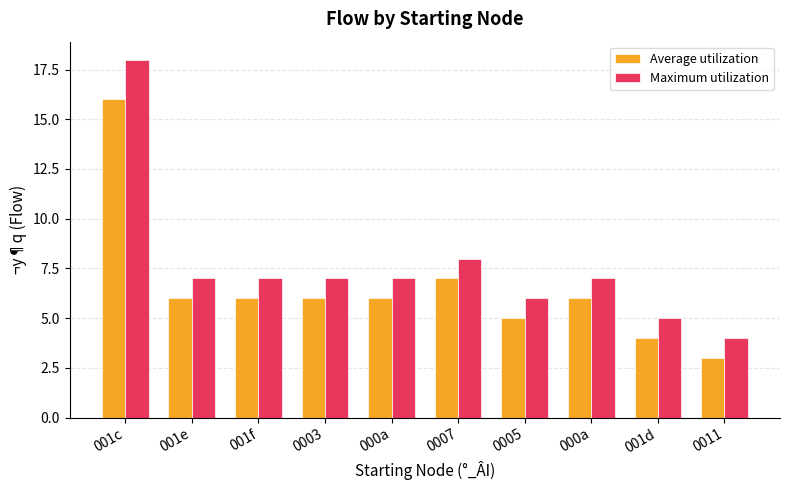

Count the number of categories in the chart.

10